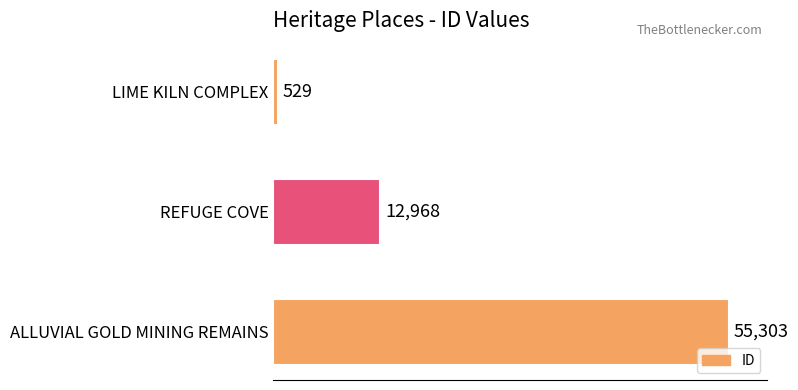

Count the number of data series in this chart.

1